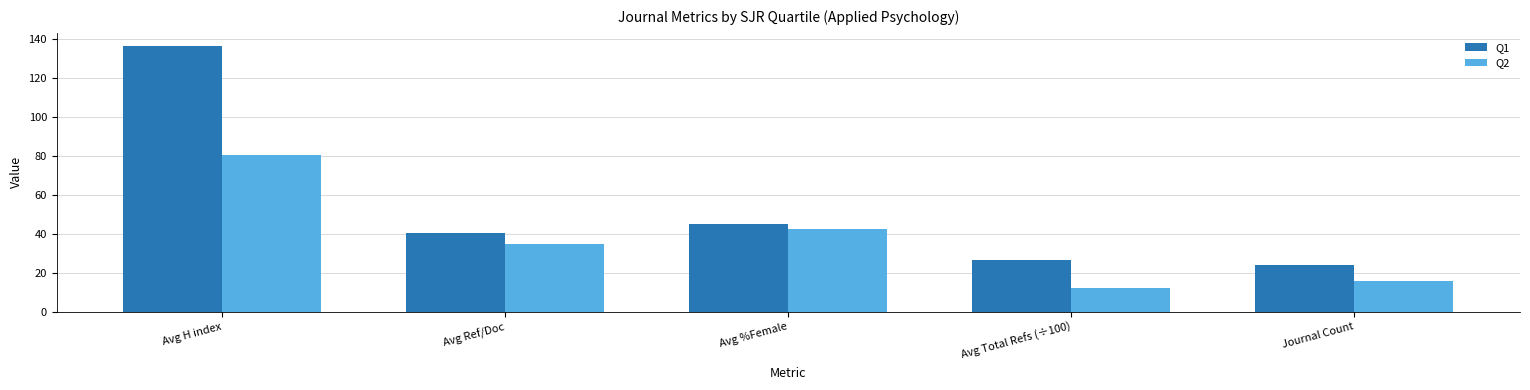

What is the maximum value for Q2?

80.6